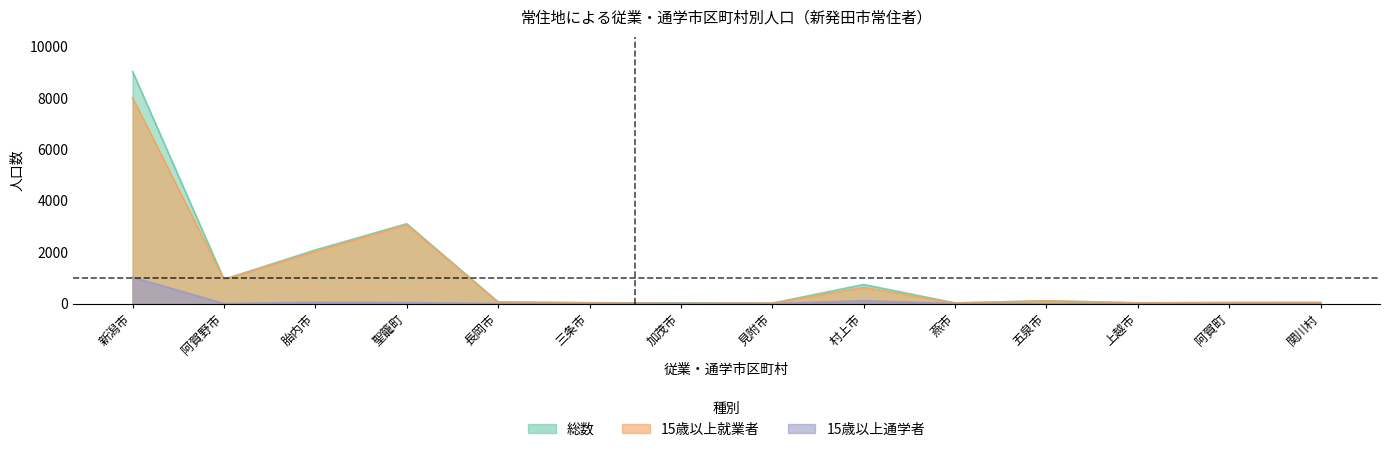

Where is the first local minimum for 15歳以上就業者?

阿賀野市